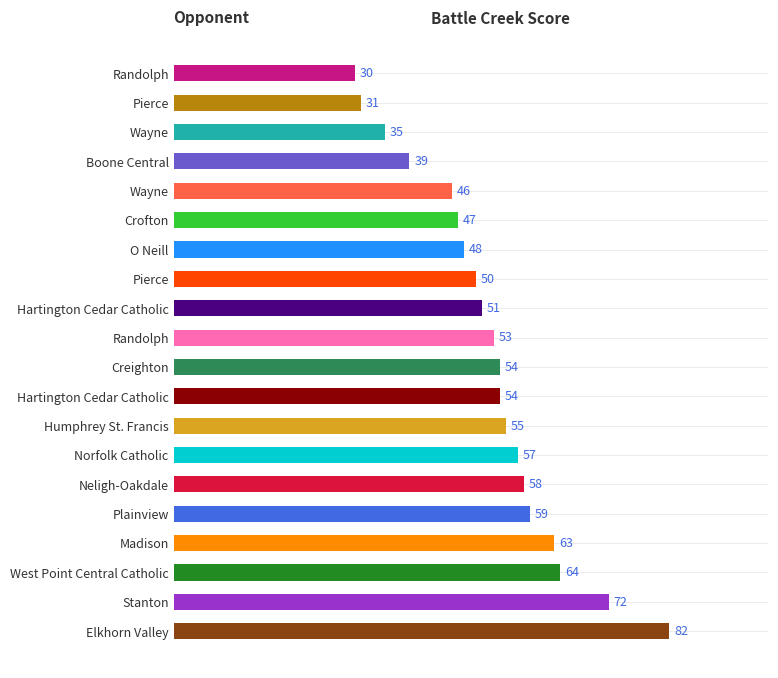

How many bars are there in total?

20